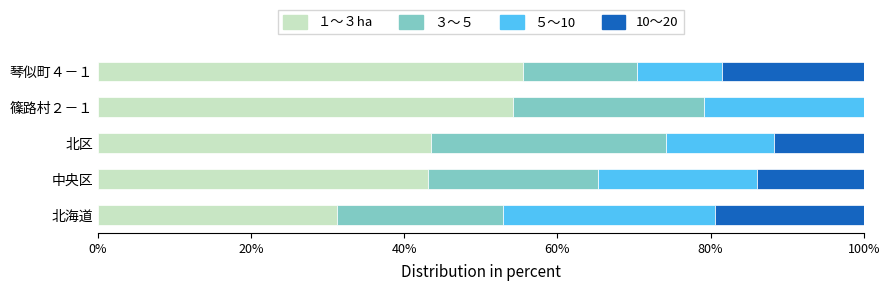

The value of １～３ha at 北区 is 43.5. True or false?

True